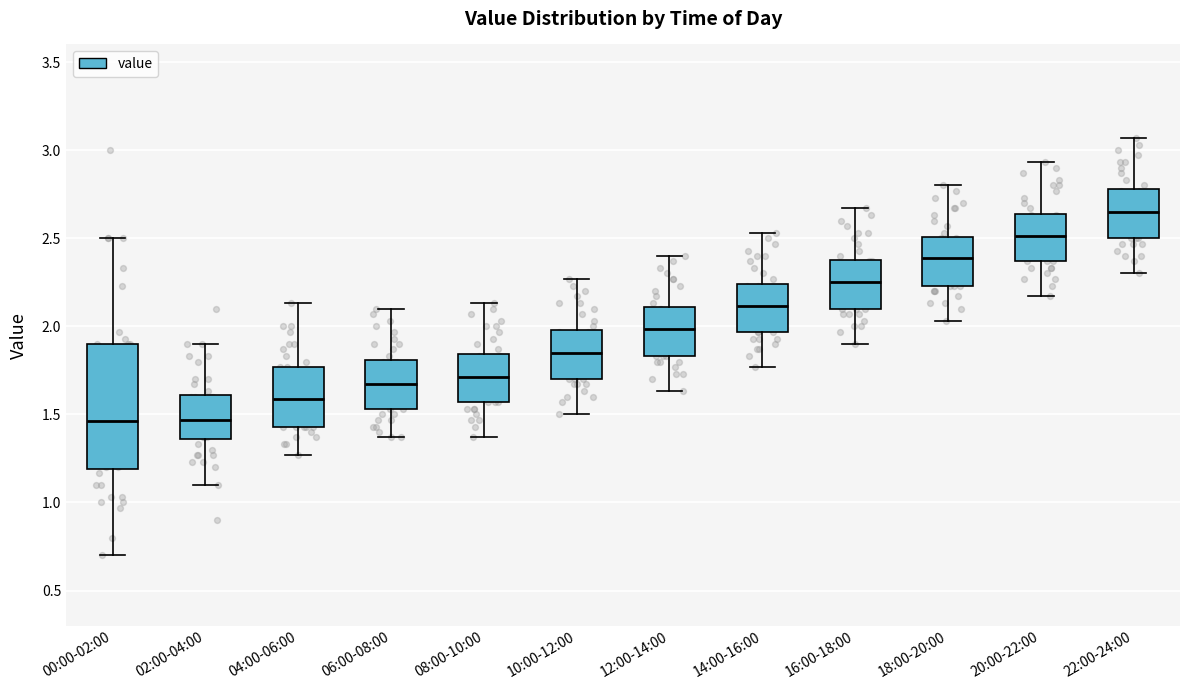

Reading left to right, read every box against the y-axis: the position of its median line, the range the box covers, and the ends of its whiskers. The values are not printed on the chart, so give them approximately, as read against the axis.

00:00-02:00: median 1.45, box 1.20 to 1.90, whiskers 0.70 to 2.50
02:00-04:00: median 1.45, box 1.35 to 1.60, whiskers 1.10 to 1.90
04:00-06:00: median 1.60, box 1.45 to 1.75, whiskers 1.25 to 2.15
06:00-08:00: median 1.65, box 1.55 to 1.80, whiskers 1.35 to 2.10
08:00-10:00: median 1.70, box 1.55 to 1.85, whiskers 1.35 to 2.15
10:00-12:00: median 1.85, box 1.70 to 2.00, whiskers 1.50 to 2.25
12:00-14:00: median 2.00, box 1.85 to 2.10, whiskers 1.65 to 2.40
14:00-16:00: median 2.10, box 1.95 to 2.25, whiskers 1.75 to 2.55
16:00-18:00: median 2.25, box 2.10 to 2.40, whiskers 1.90 to 2.65
18:00-20:00: median 2.40, box 2.25 to 2.50, whiskers 2.05 to 2.80
20:00-22:00: median 2.50, box 2.35 to 2.65, whiskers 2.15 to 2.95
22:00-24:00: median 2.65, box 2.50 to 2.80, whiskers 2.30 to 3.05